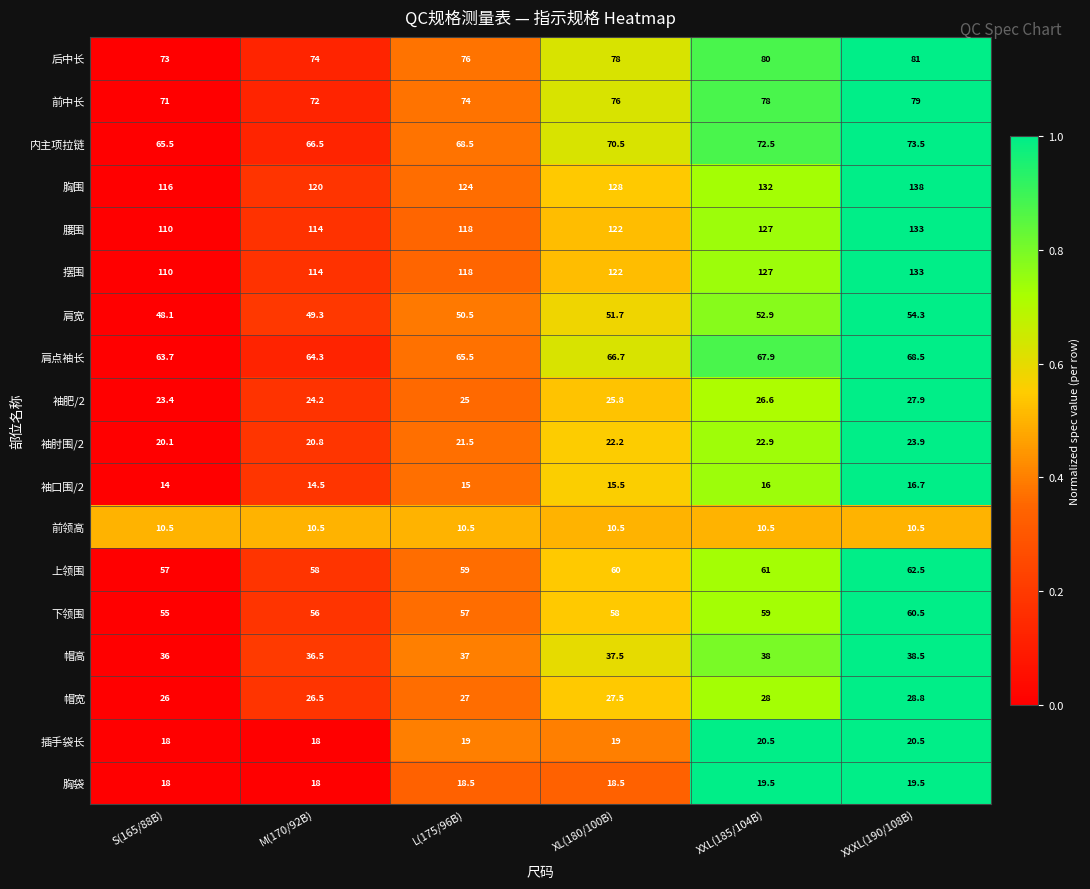

What is the sum of all 腰围 values?

724.0